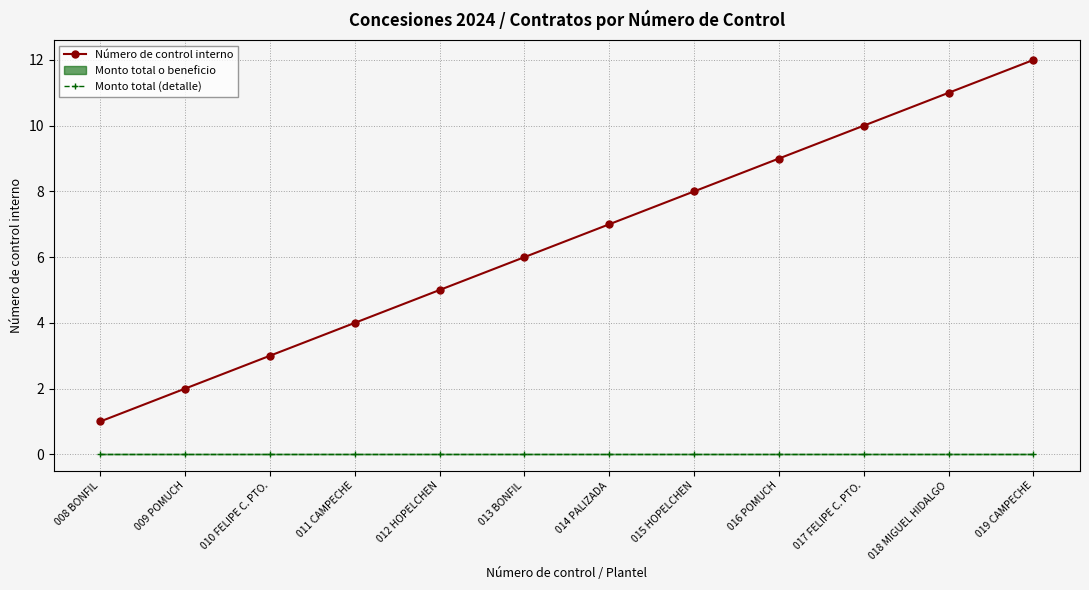

Which label corresponds to the largest value in the chart?

019 CAMPECHE